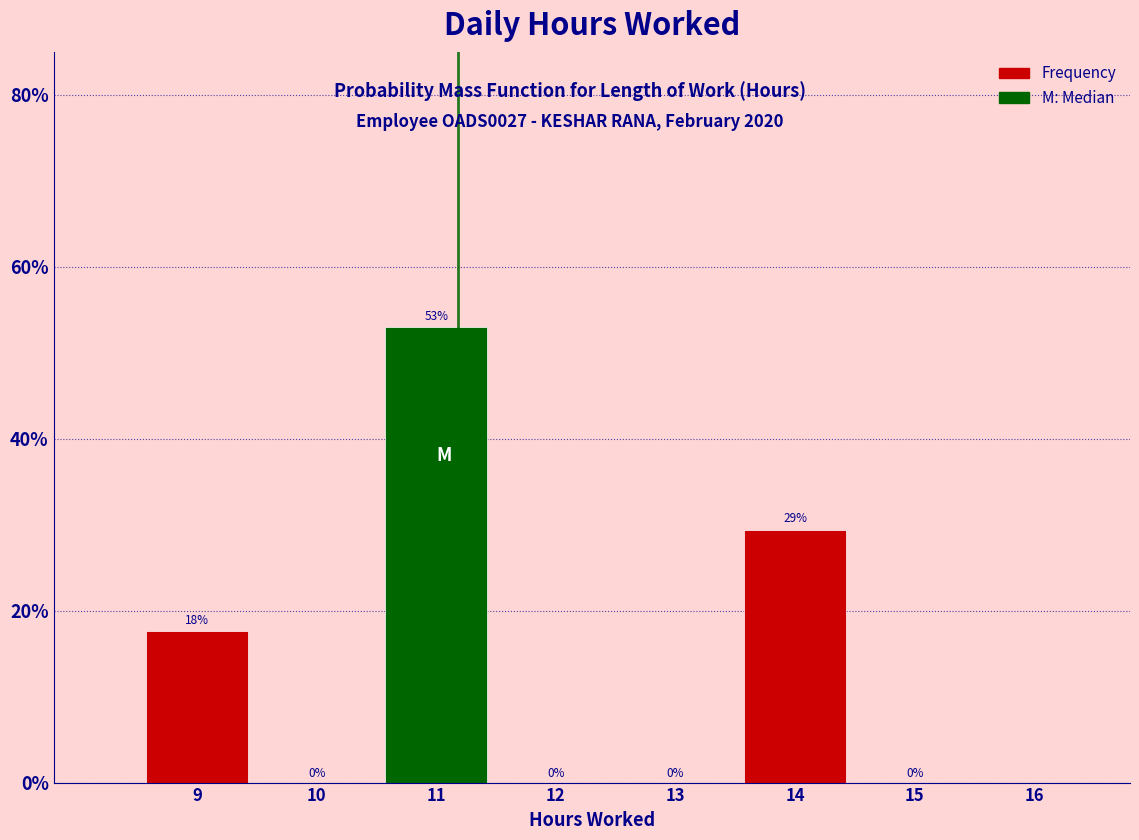

Over which range of the x-axis is the bar tallest?

10.5 to 11.5